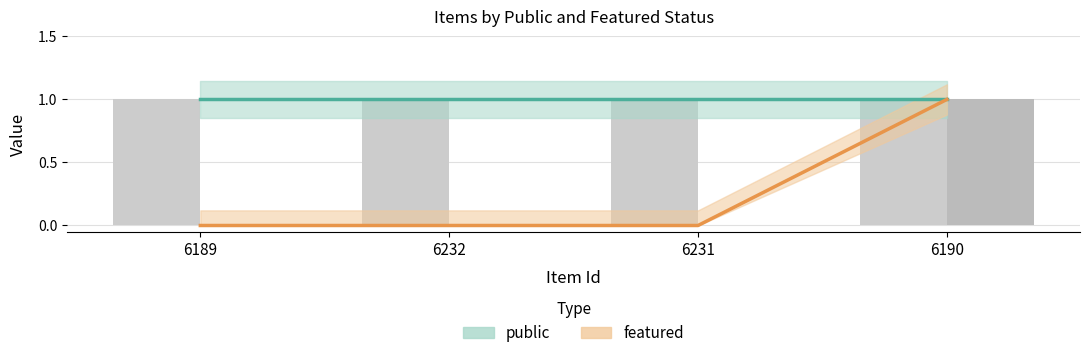

What is the difference between the featured values at 6190 and 6232?

1